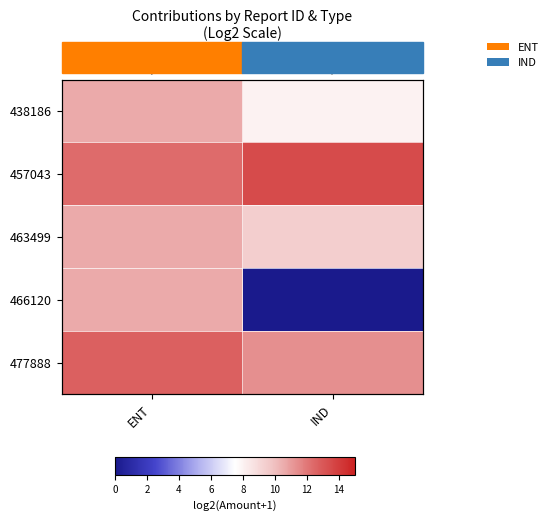

What is the sum of all 438186 values?

18.5